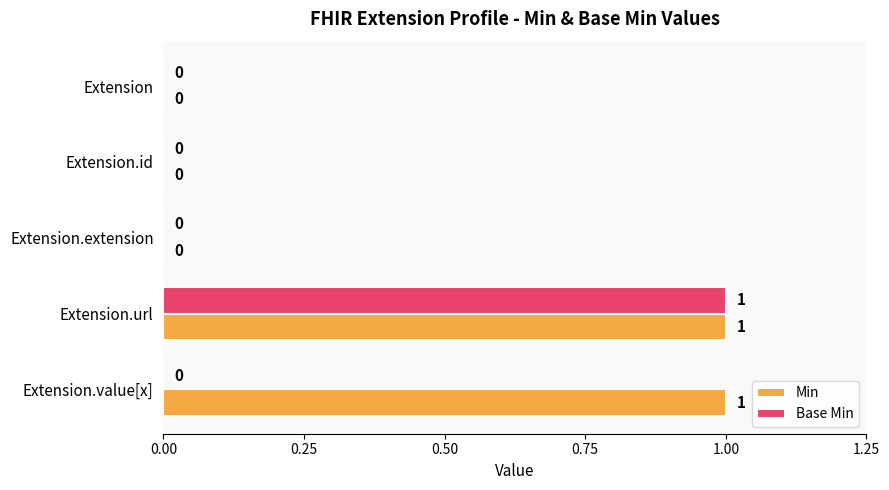

True or false: Base Min has a value of -1 at Extension.value[x].

False